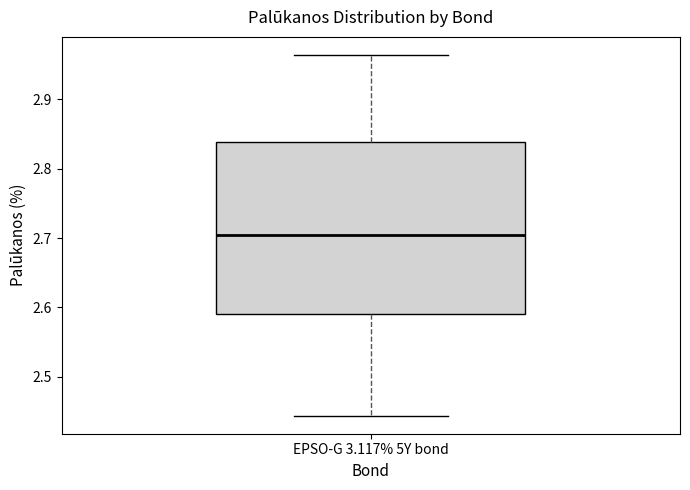

Where is the upper edge of the box for EPSO-G 3.117% 5Y bond on the y-axis? The values are not printed on the chart, so give them approximately, as read against the axis.

2.84